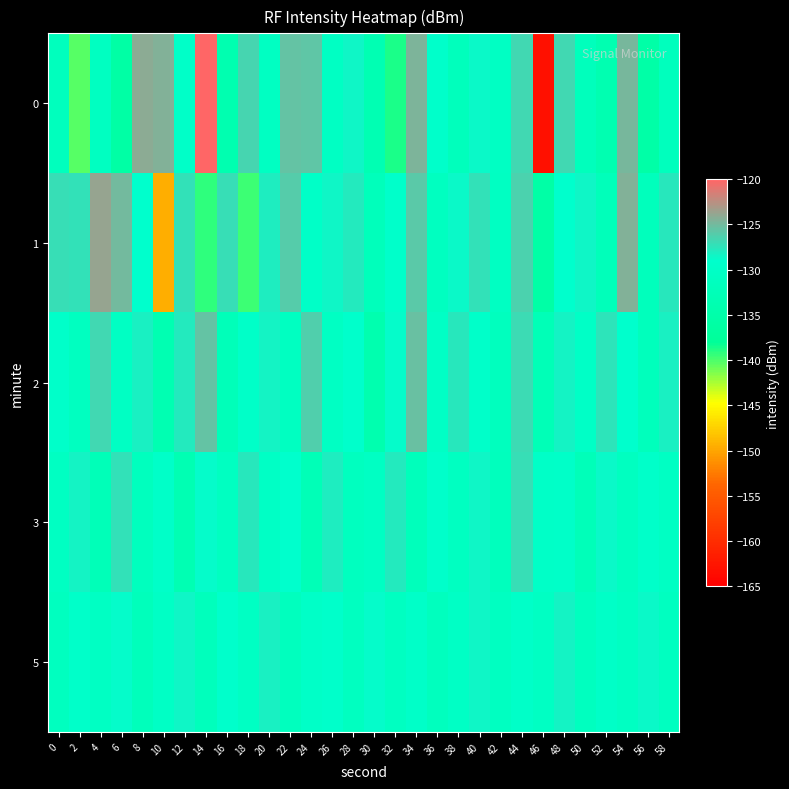

Reading right to left, list all the values displayed in this chart.

0: 58=-131.7	56=-135.5	54=-124.9	52=-133.8	50=-131.9	48=-126.8	46=-163.2	44=-126.8	42=-130.6	40=-128.8	38=-131.9	36=-129.4	34=-124.7	32=-138.6	30=-133.4	28=-128.5	26=-130.6	24=-125.6	22=-125.5	20=-130.9	18=-126.5	16=-133.9	14=-120.2	12=-129.7	10=-124.4	8=-124.1	6=-135.8	4=-131.0	2=-140.2	0=-131.7
1: 58=-127.6	56=-131.9	54=-124.5	52=-132.3	50=-128.6	48=-129.1	46=-135.7	44=-126.4	42=-130.8	40=-127.3	38=-128.7	36=-131.2	34=-125.9	32=-129.4	30=-132.1	28=-127.8	26=-128.5	24=-130.0	22=-126.0	20=-128.0	18=-139.7	16=-127.1	14=-139.2	12=-127.3	10=-149.5	8=-129.1	6=-125.1	4=-123.8	2=-127.3	0=-127.2
2: 58=-128.2	56=-131.8	54=-129.0	52=-127.5	50=-130.1	48=-128.4	46=-132.8	44=-126.9	42=-131.5	40=-129.6	38=-127.7	36=-130.2	34=-125.4	32=-128.8	30=-134.1	28=-129.3	26=-130.7	24=-126.2	22=-131.0	20=-128.3	18=-129.8	16=-132.4	14=-125.6	12=-127.9	10=-133.7	8=-128.1	6=-130.4	4=-126.8	2=-131.2	0=-129.5
3: 58=-130.4	56=-129.5	54=-131.1	52=-128.7	50=-132.4	48=-129.8	46=-130.0	44=-127.2	42=-131.7	40=-128.5	38=-130.9	36=-129.4	34=-132.1	32=-127.8	30=-130.6	28=-131.4	26=-128.0	24=-132.7	22=-129.1	20=-130.3	18=-127.6	16=-131.0	14=-128.9	12=-133.2	10=-129.7	8=-131.5	6=-127.3	4=-132.6	2=-128.4	0=-130.8
5: 58=-131.2	56=-128.7	54=-130.8	52=-129.9	50=-131.4	48=-128.3	46=-130.6	44=-129.8	42=-131.0	40=-128.6	38=-130.3	36=-131.5	34=-129.7	32=-130.9	30=-128.8	28=-131.1	26=-129.4	24=-130.0	22=-131.6	20=-128.1	18=-130.5	16=-129.3	14=-131.8	12=-128.5	10=-130.2	8=-132.0	6=-128.9	4=-130.7	2=-129.6	0=-131.3